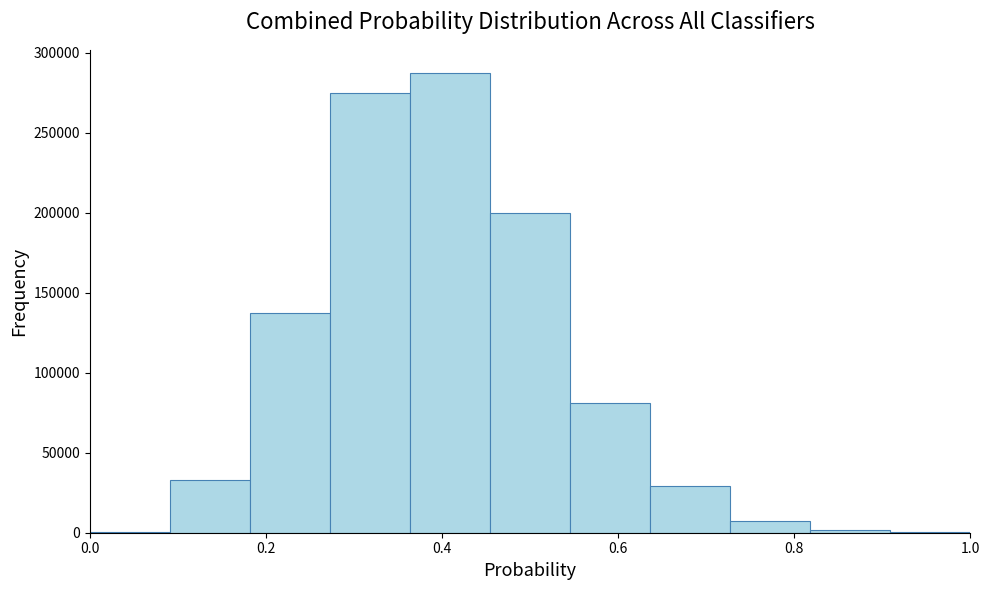

Reading left to right, transcribe this chart: for each bar, give the range it covers on the x-axis and its height. Neither the bar edges nor the heights are printed on the chart, so give them approximately, as read against the axes.

0.00 to 0.10: under 5000
0.10 to 0.18: 35000
0.18 to 0.28: 140000
0.28 to 0.36: 275000
0.36 to 0.46: 285000
0.46 to 0.54: 200000
0.54 to 0.64: 80000
0.64 to 0.72: 30000
0.72 to 0.82: 10000
0.82 to 0.90: under 5000
0.90 to 1.00: under 5000